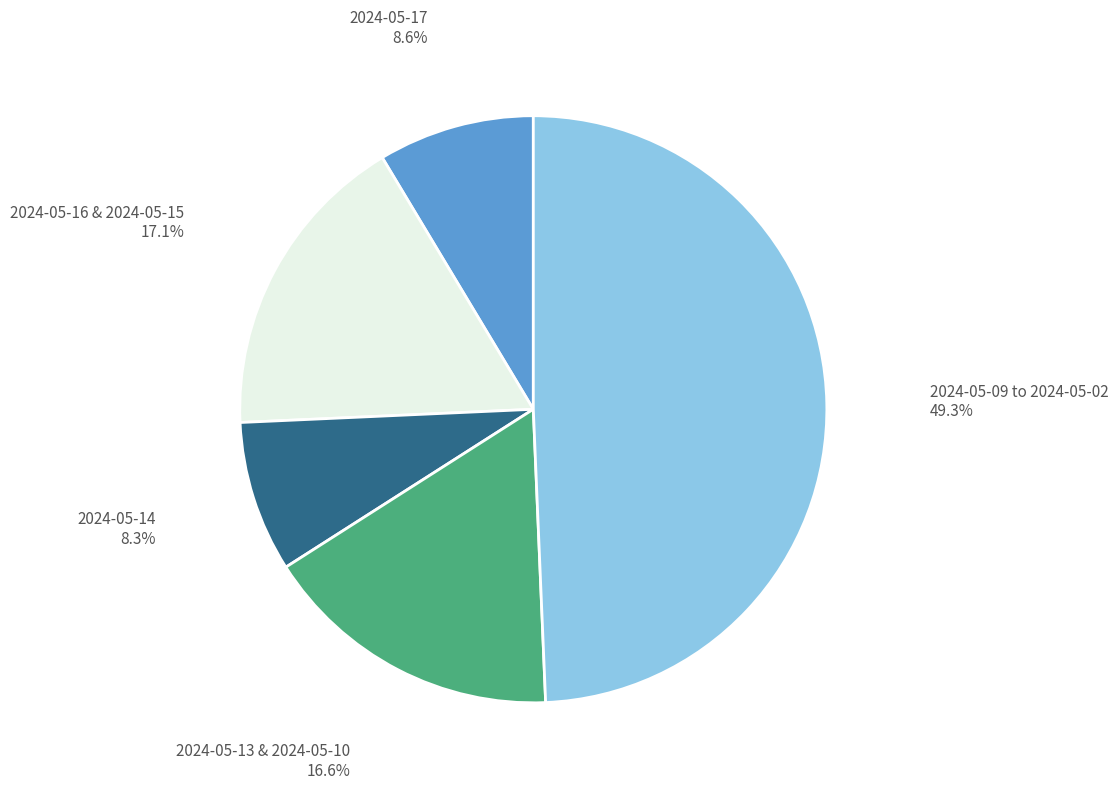

Is there a majority slice in this chart?

No